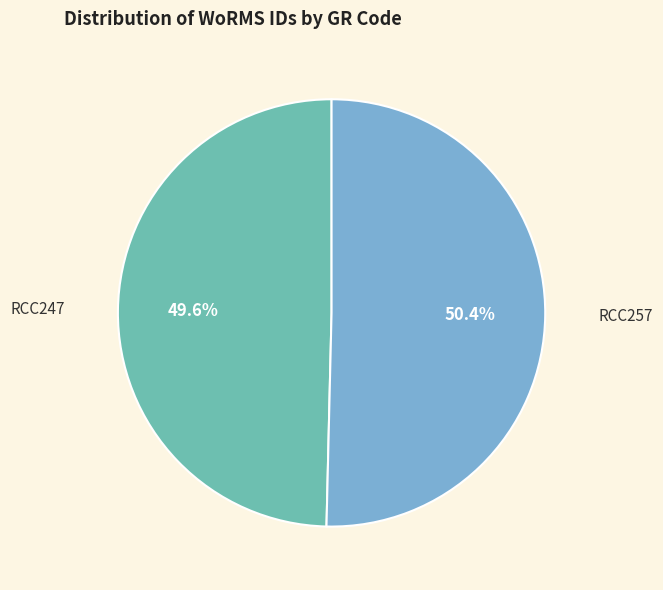

Is RCC257 the majority of the pie?

Yes